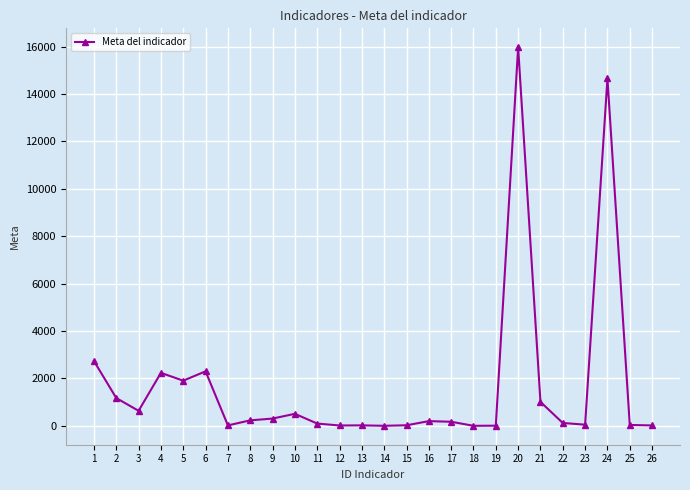

What is the maximum value shown in the chart?

15969